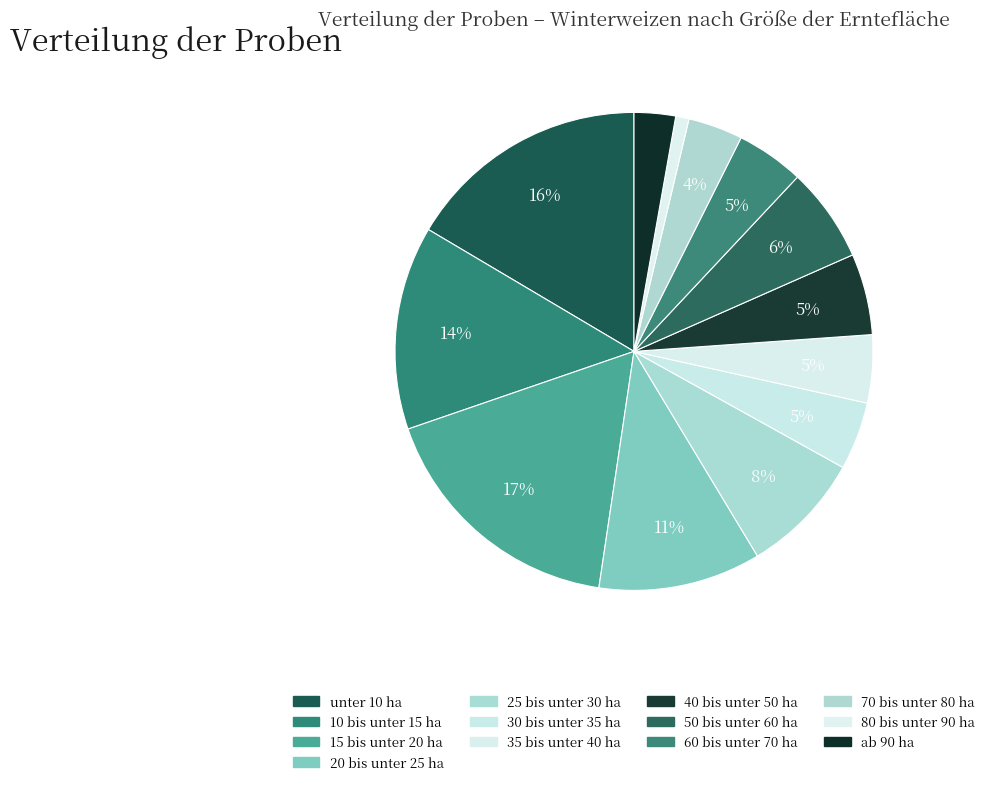

How many slices are in this pie chart?

13